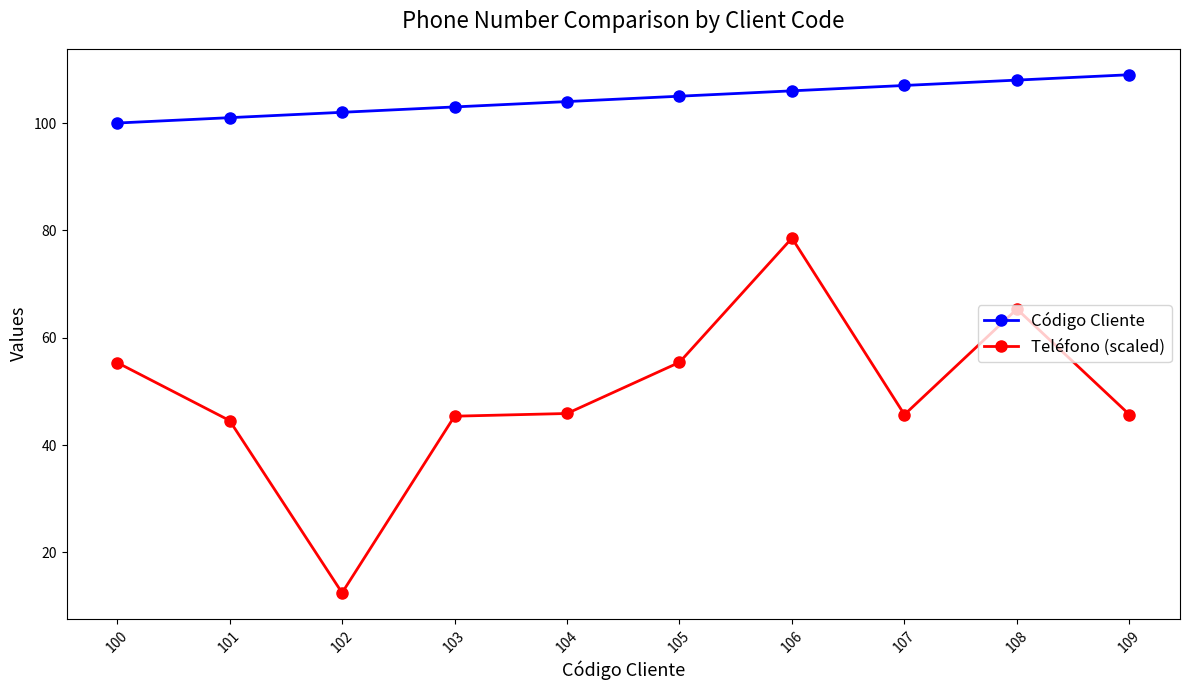

What is the total value across all series at 106?

184.6